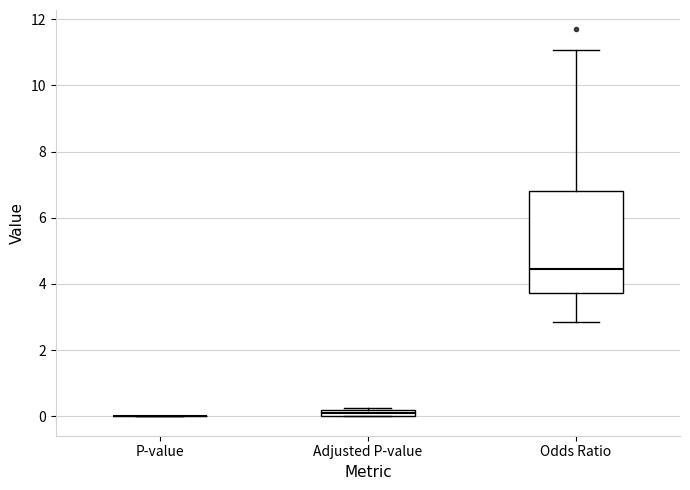

Comparing the boxes themselves (not the whiskers), which one is the tallest?

Odds Ratio